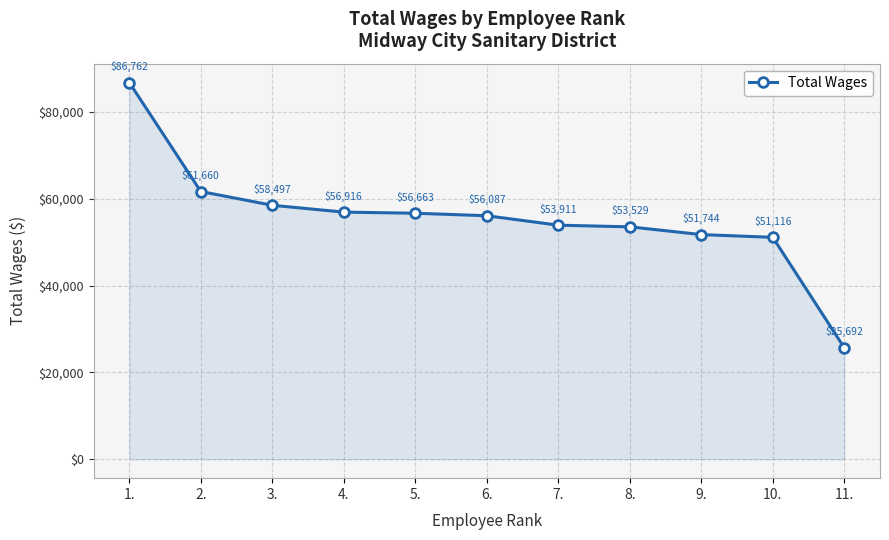

What is the change in value from 1. to 6.?

-30675